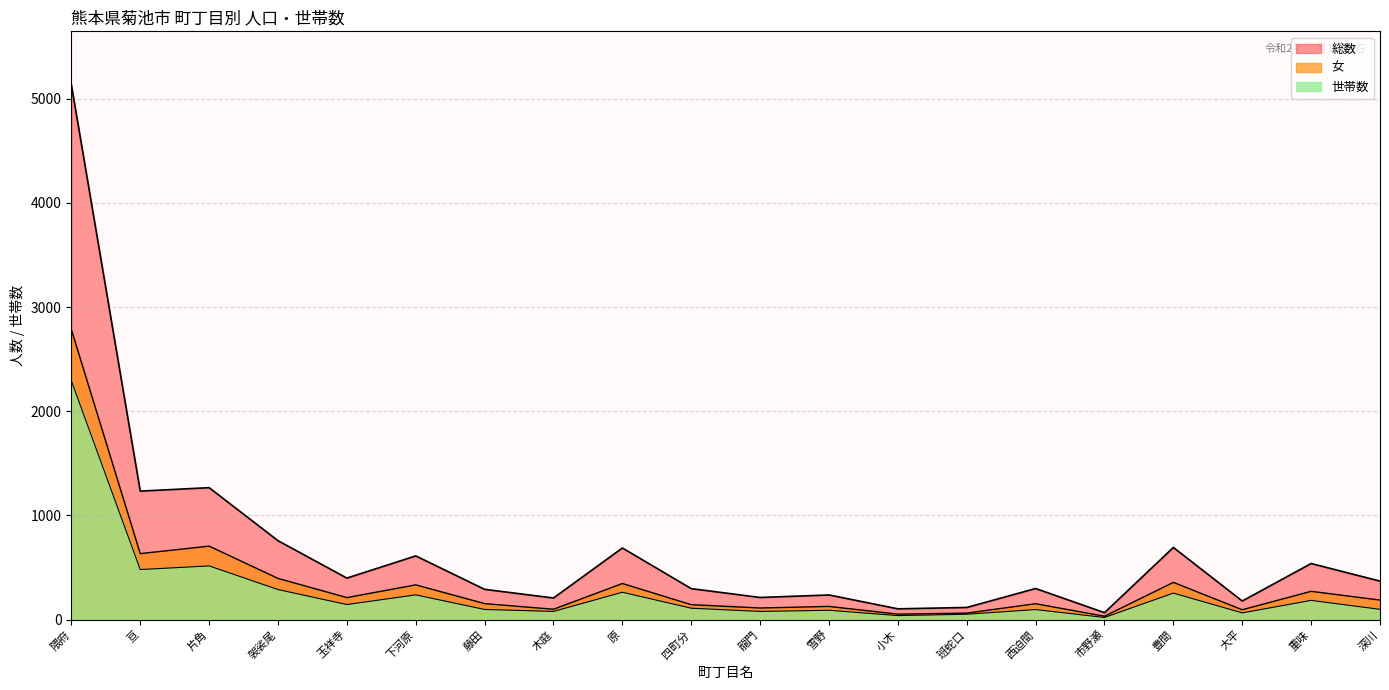

The 世帯数 series shows 126 at 重味. True or false?

False